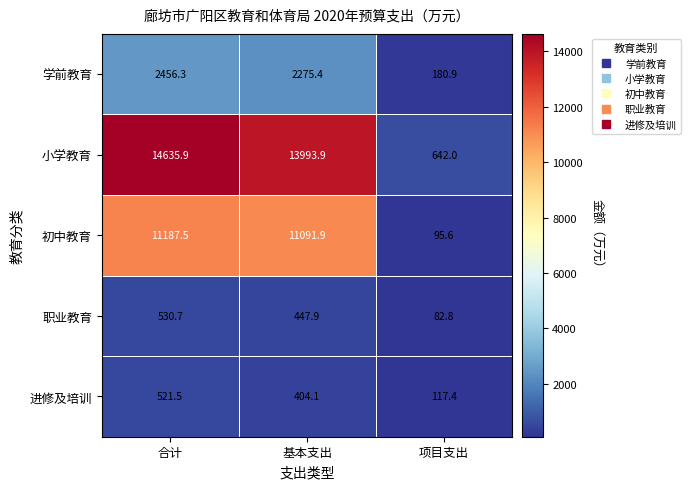

Reading right to left, transcribe all the data shown in this chart.

学前教育: 180.9	2275.4	2456.3
小学教育: 642.0	13993.9	14635.9
初中教育: 95.6	11091.9	11187.5
职业教育: 82.8	447.9	530.7
进修及培训: 117.4	404.1	521.5